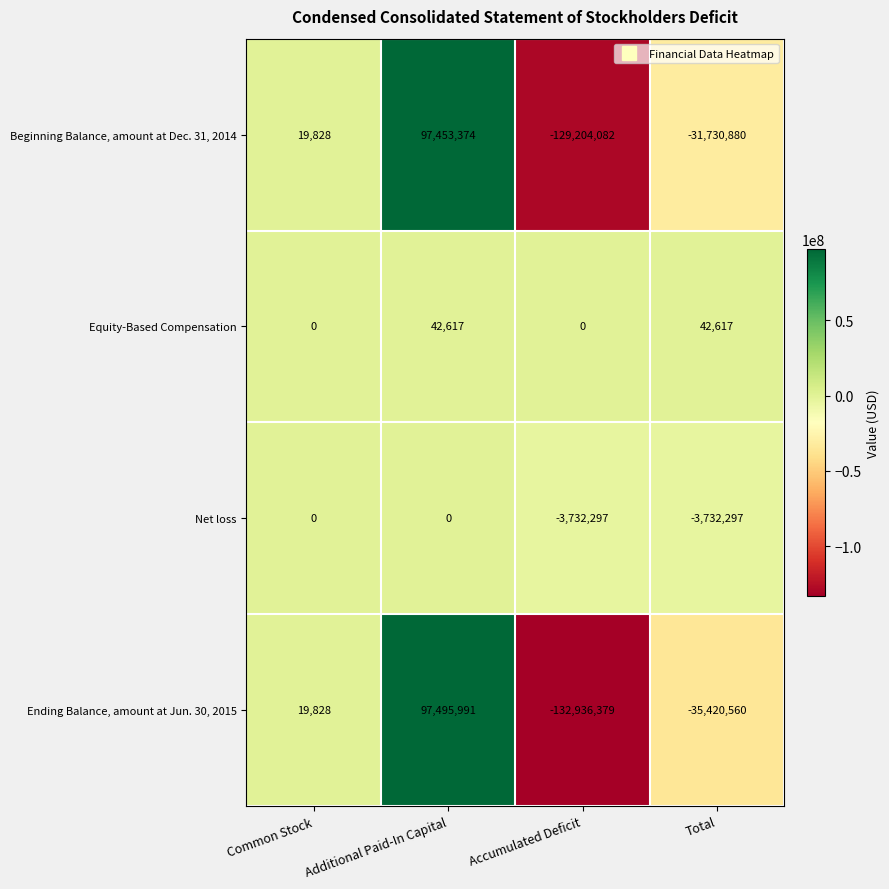

How many values in the Ending Balance, amount at Jun. 30, 2015 series are below 19828?

2